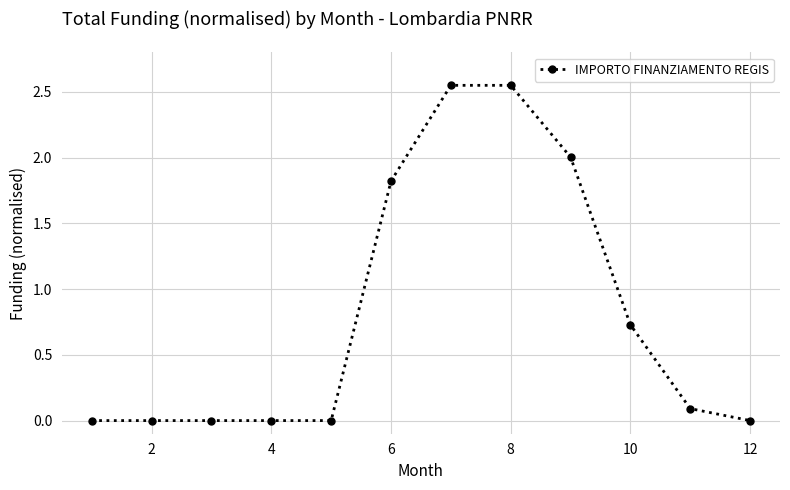

Count the number of data series in this chart.

1